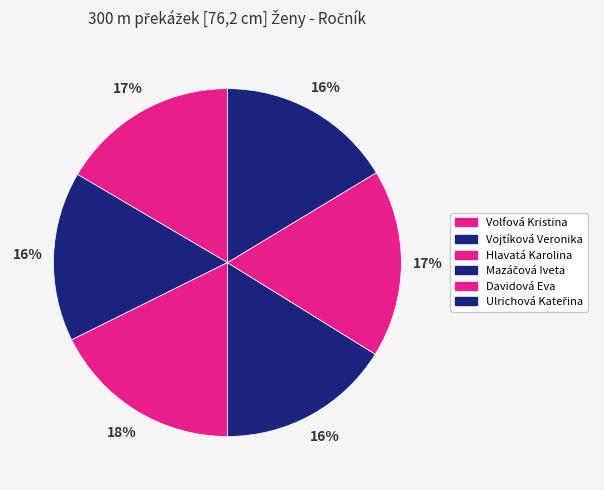

To the nearest percent, what portion does Mazáčová Iveta represent?

16%